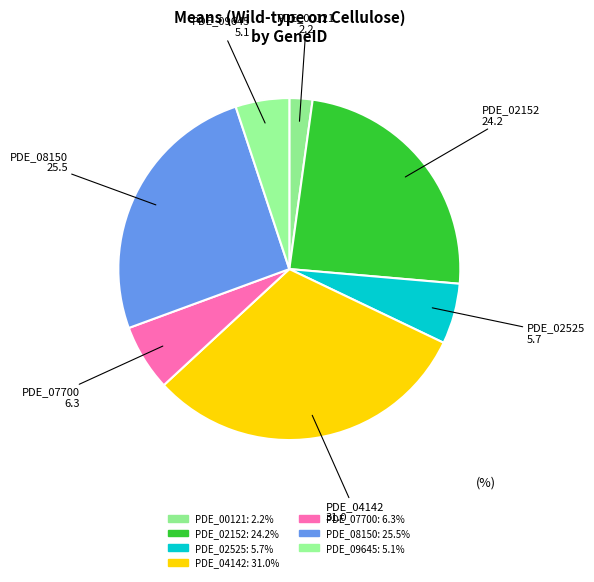

Is the sum of PDE_08150 and PDE_00121 greater than half?

No